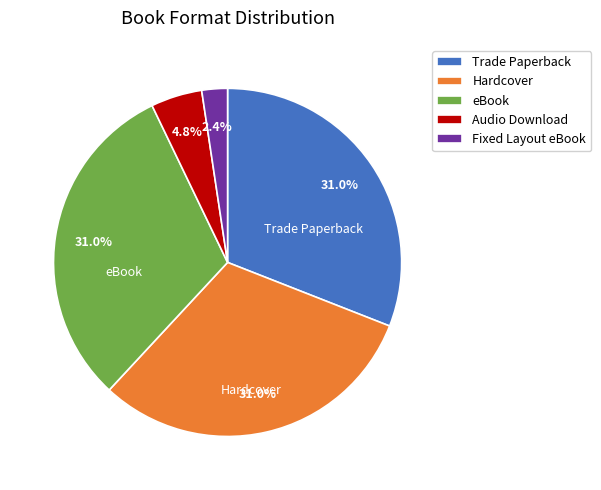

Approximately how many times larger is the value at Hardcover compared to Trade Paperback?

1.0